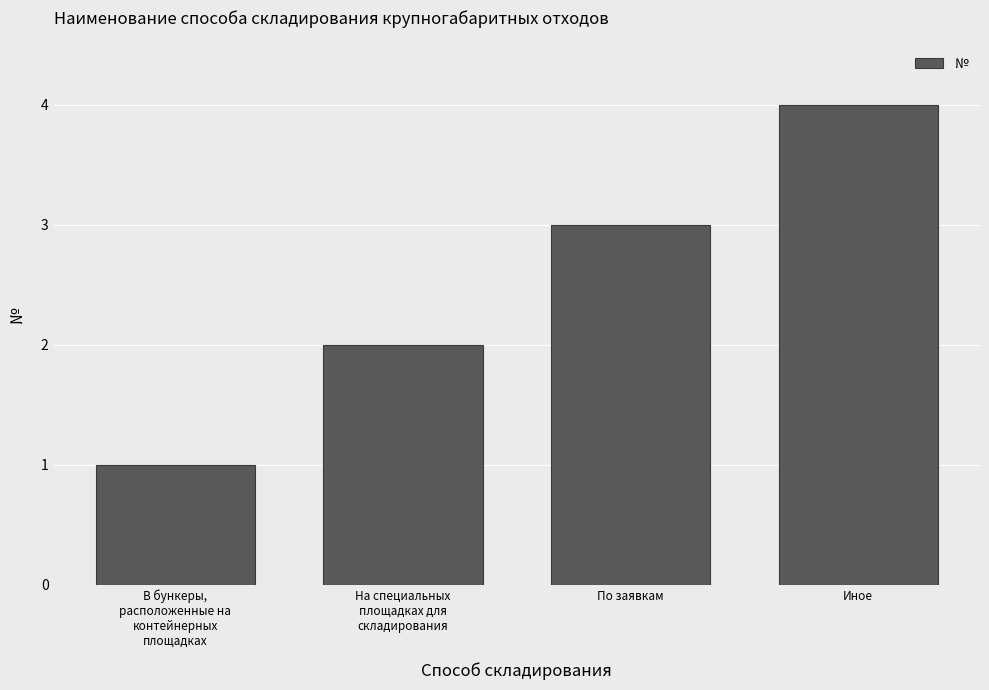

Between В бункеры,
расположенные на
контейнерных
площадках and По заявкам, which is larger?

По заявкам